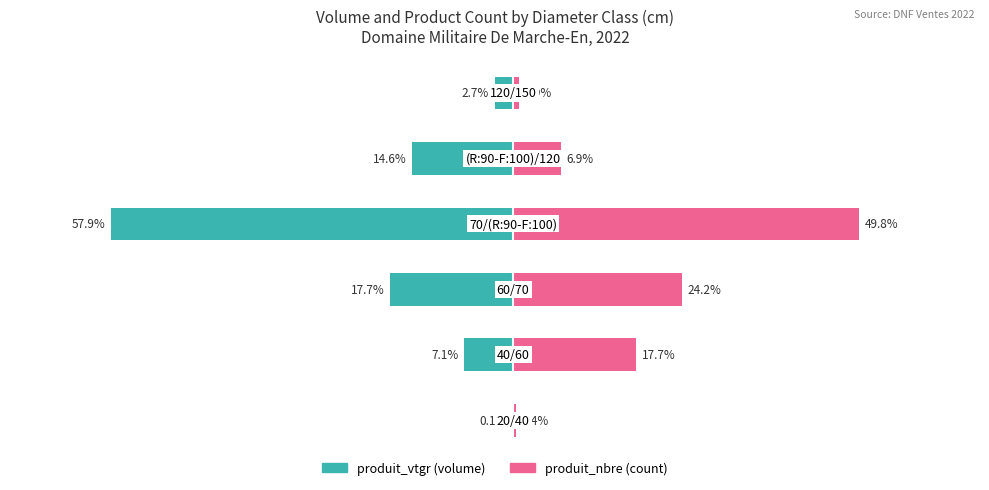

What is the total value across all series at 3?

-8.1